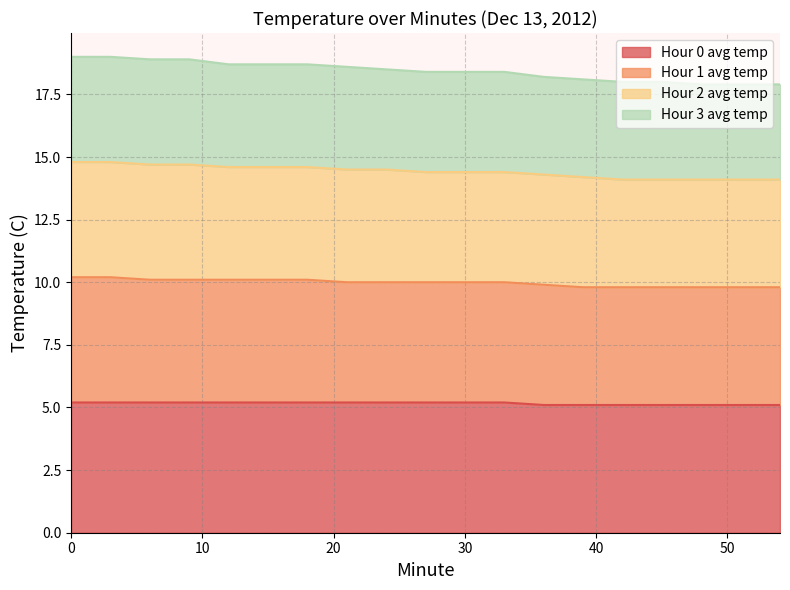

Read the Hour 3 avg temp value at 3.

19.0